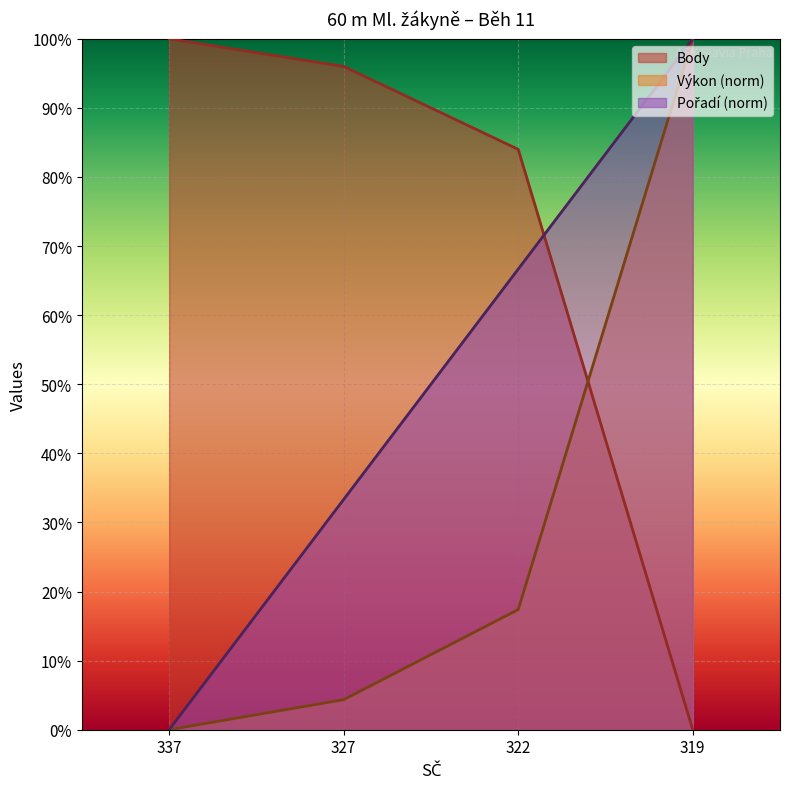

After their last crossing, which series has the higher values: Pořadí or Body?

Pořadí